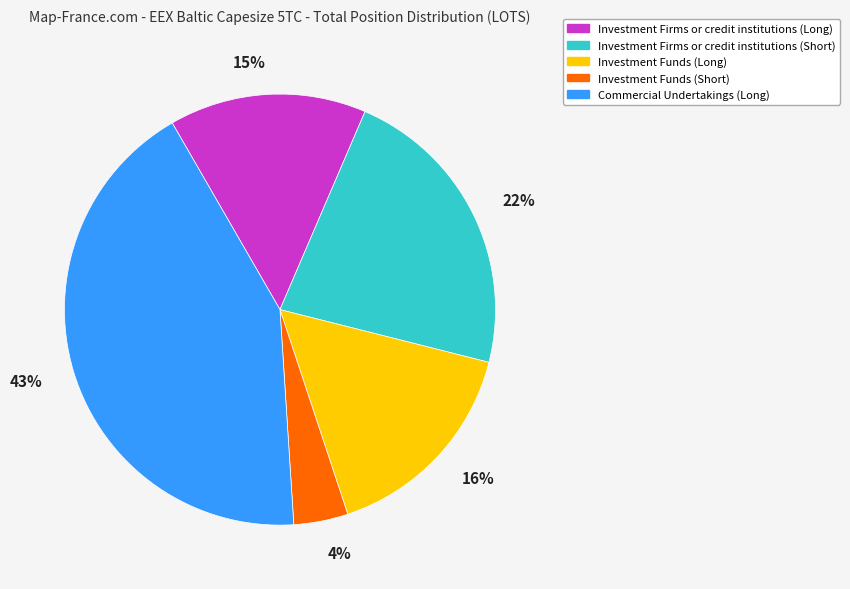

To the nearest percent, what percentage of the pie is Commercial Undertakings (Long)?

43%